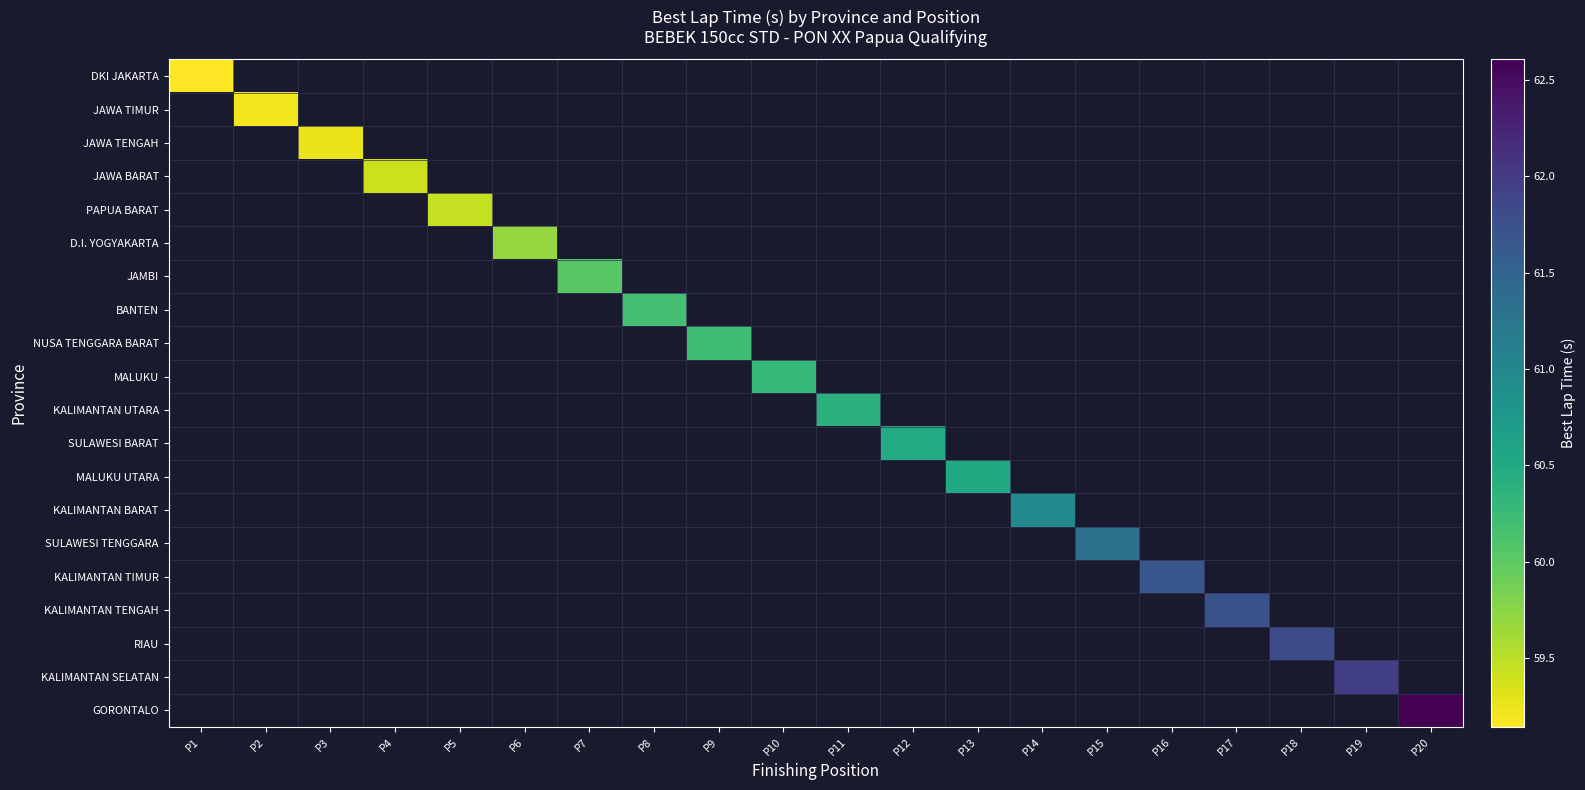

At which category does the chart reach its minimum across all series?

P1